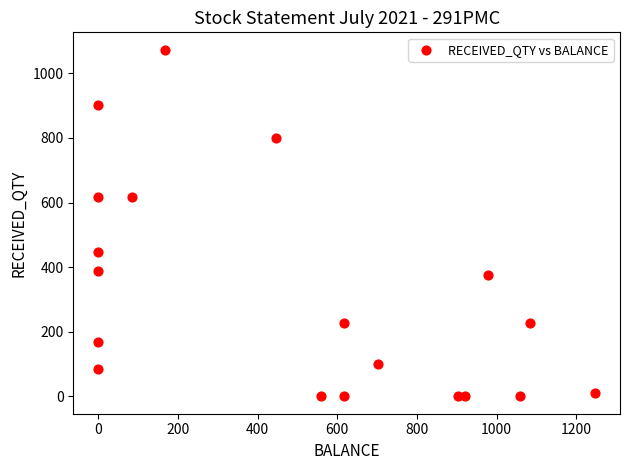

What is the range of X values (max minus min)?

1247